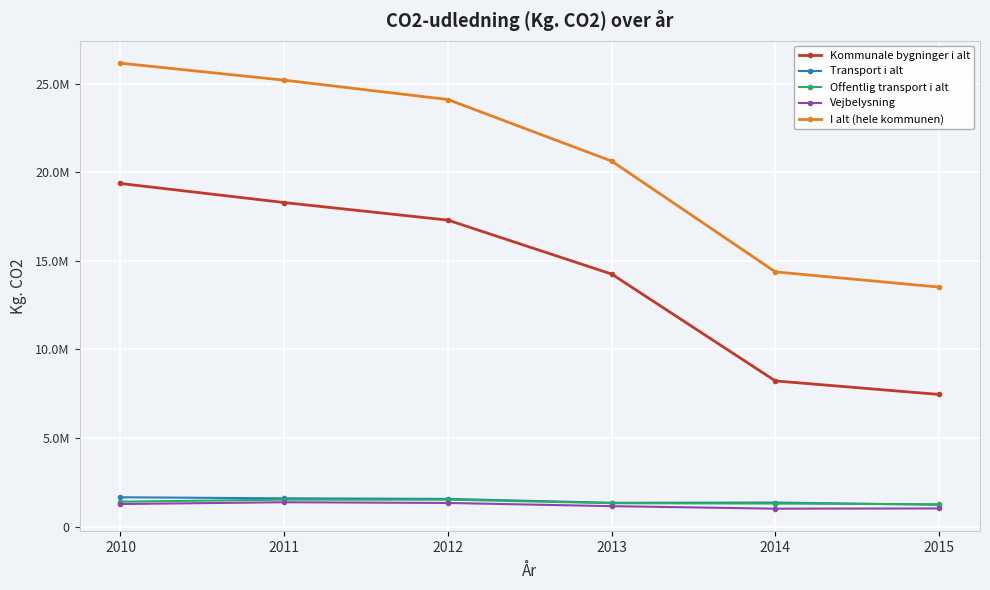

Reading right to left, transcribe all the data shown in this chart.

Kommunale bygninger i alt: 7459722.0	8224162.0	14256474.8	17301940.0	18294118.0	19370766.0
Transport i alt: 1231306.0	1357134.1	1343158.4	1563998.0	1595784.0	1655051.0
Offentlig transport i alt: 1261480.2	1300099.0	1322381.5	1519332.0	1521011.0	1406317.0
Vejbelysning: 1023917.0	1011649.9	1152871.8	1333688.0	1374350.0	1273572.0
I alt (hele kommunen): 13520241.2	14380523.1	20635511.4	24110576.0	25203560.0	26163807.0